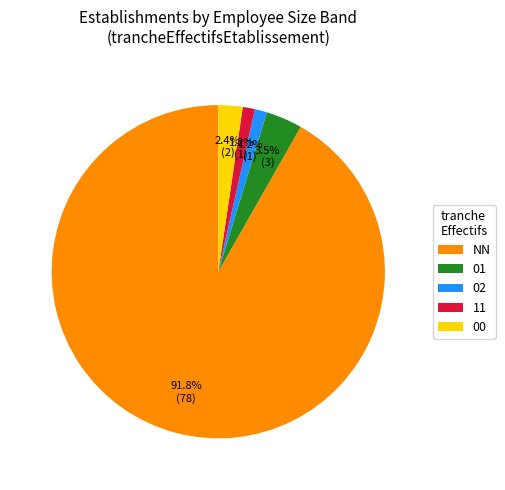

Do 11 and 01 together represent more than half of the pie?

No